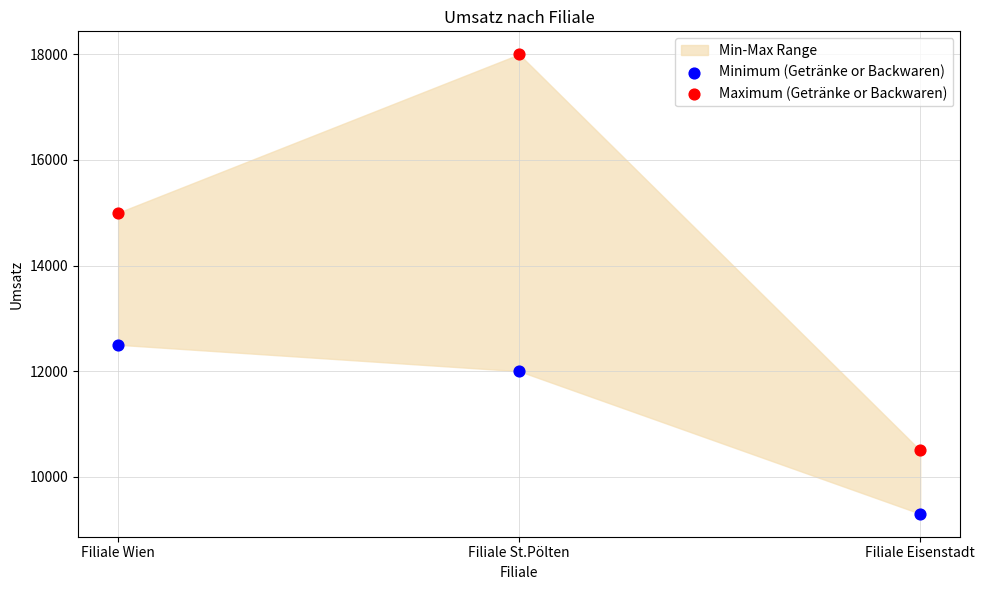

In the Minimum (Getränke or Backwaren) series, what Y value is closest to 10900?

12000